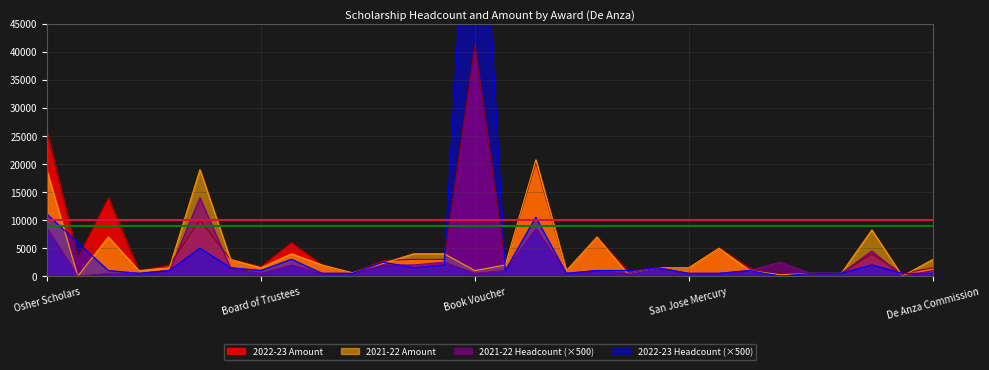

At which category is the sum across all series the highest?

Book Voucher